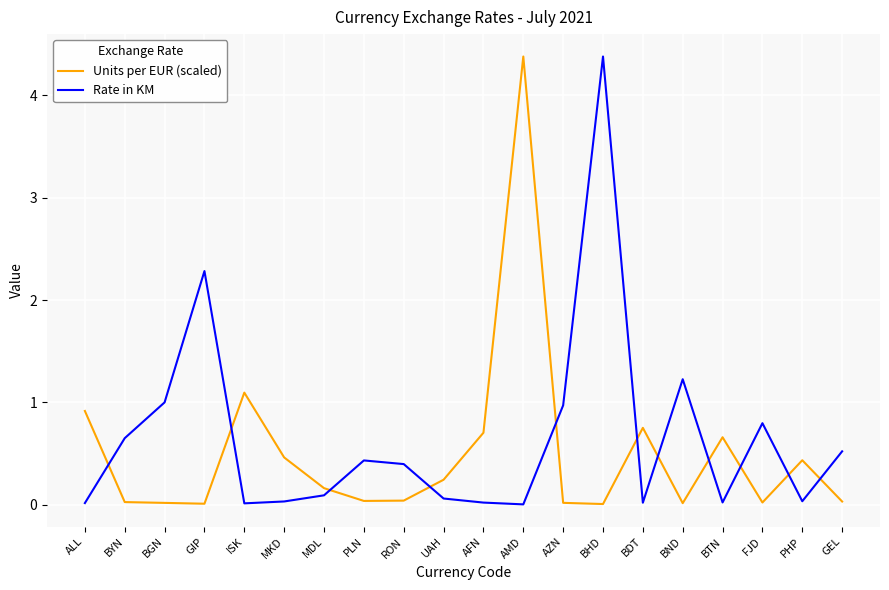

What is the sum of the Rate in KM values at BND and BHD?

5.6